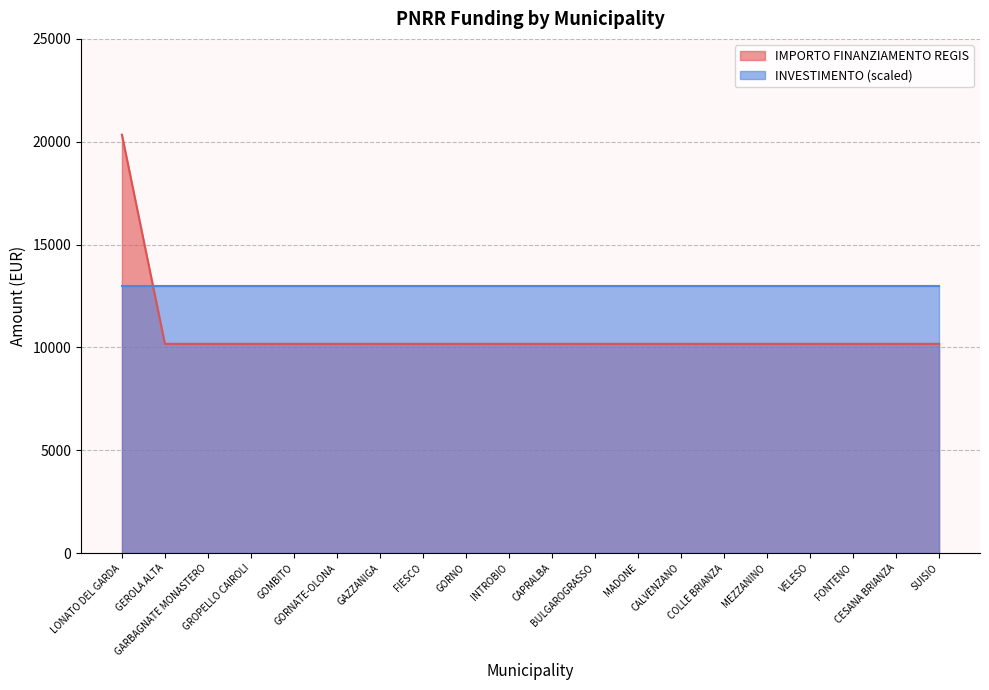

What is the sum of all values?

213612